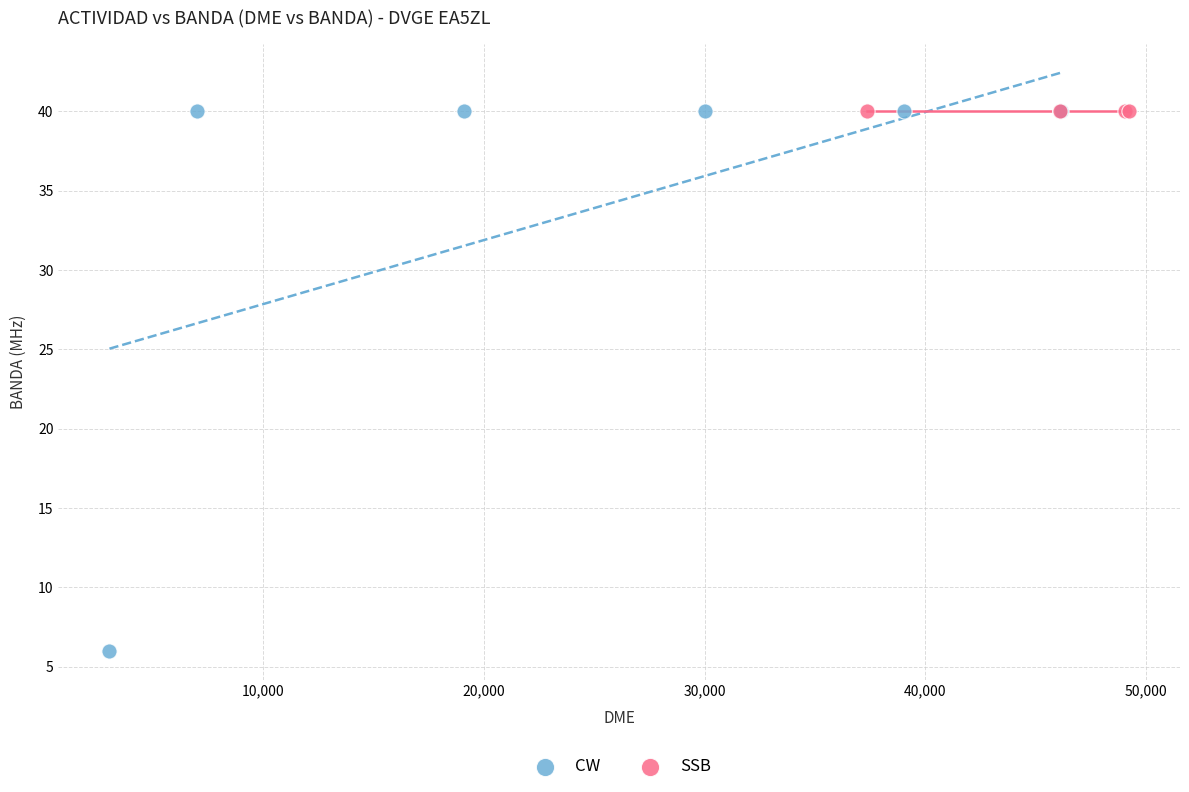

Which series contains the lowest Y value?

CW